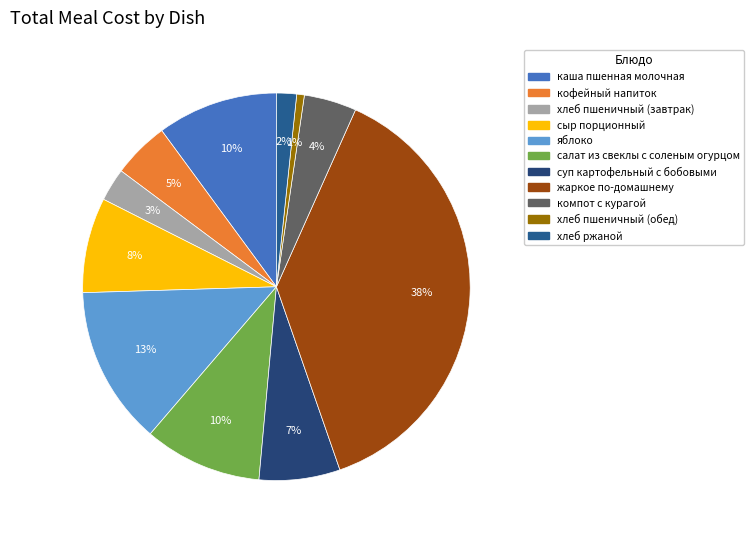

What percentage is the хлеб пшеничный (завтрак) slice, to the nearest percent?

3%